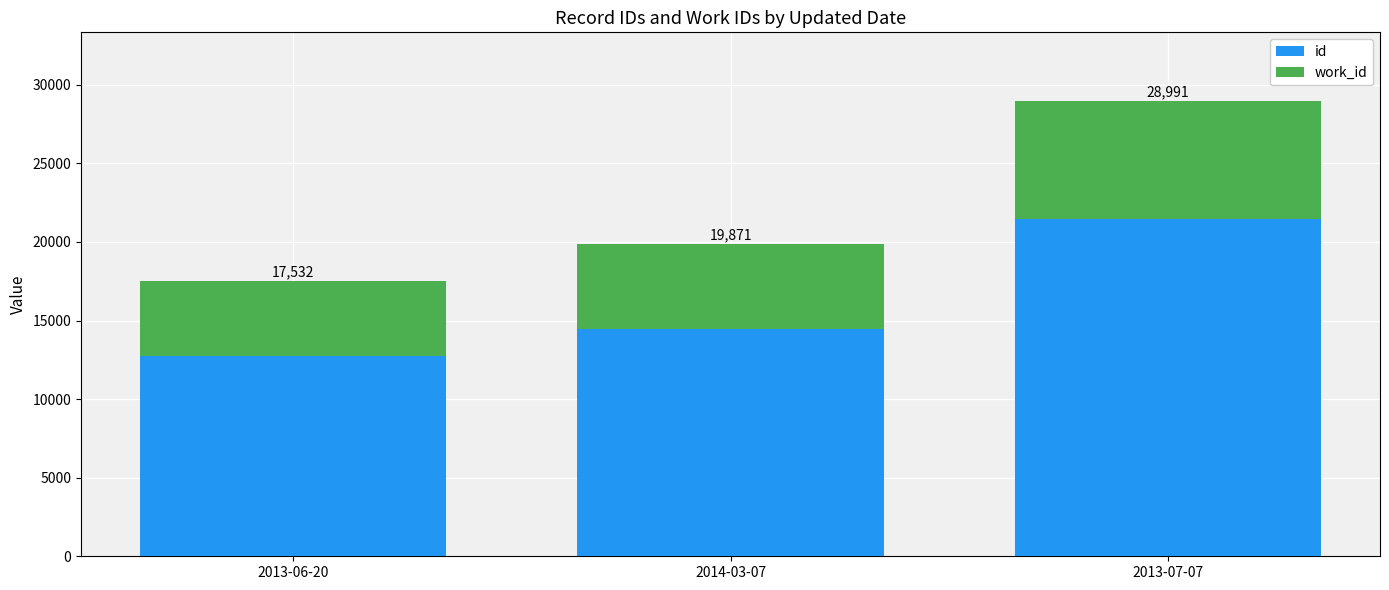

Which has a higher value, 2013-07-07 or 2013-06-20?

2013-07-07